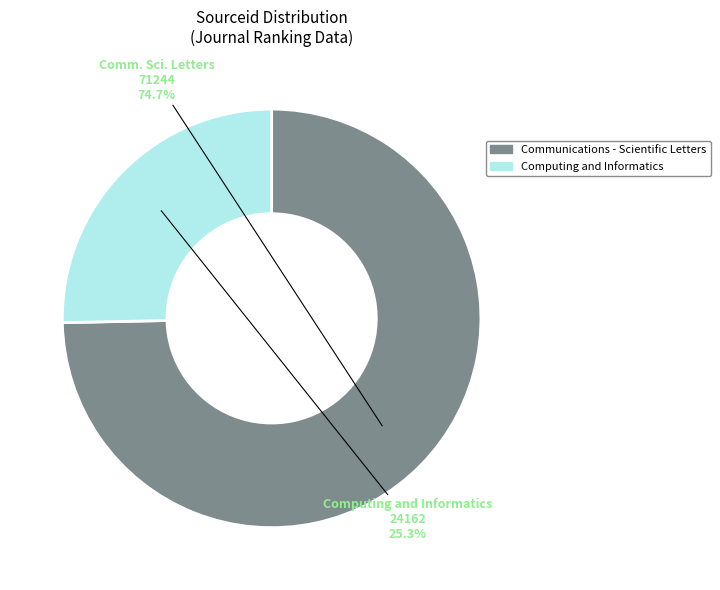

How many slices are in this pie chart?

2